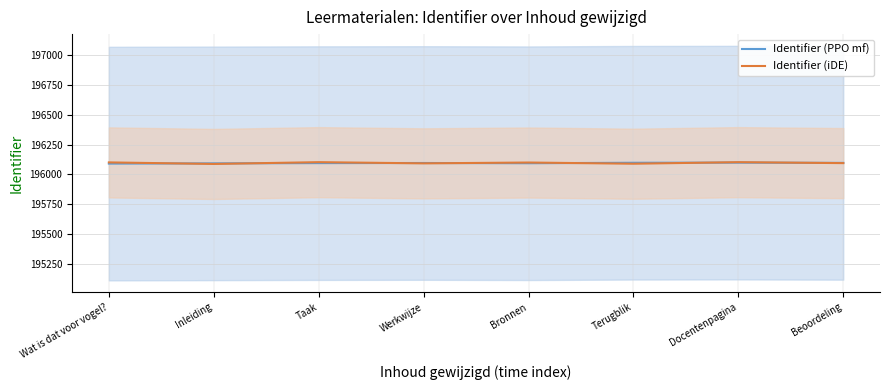

Where do Identifier (PPO mf) and Identifier (iDE) first cross each other?

Wat is dat voor vogel? and Inleiding